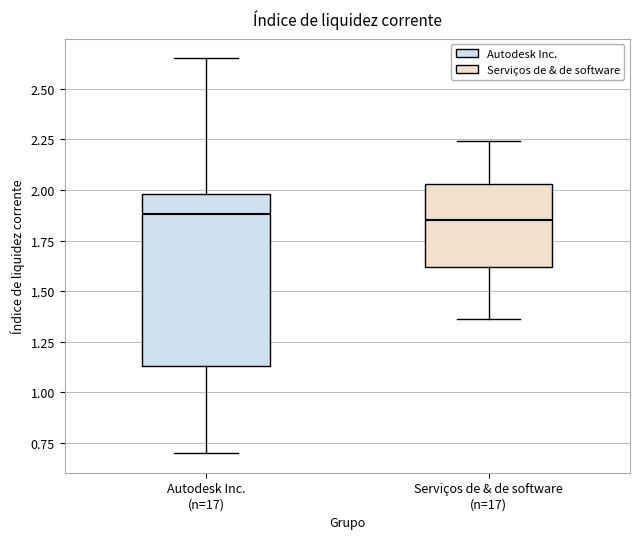

Which box is the tallest, from its lower edge to its upper edge?

Autodesk Inc. (n=17)